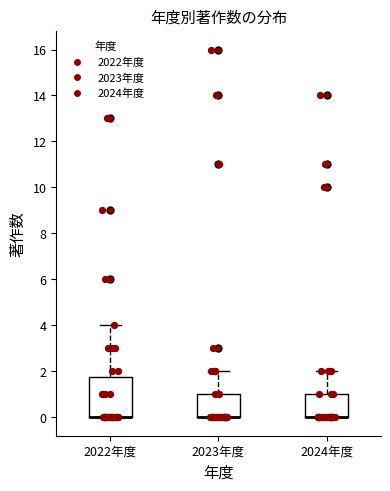

Where does the upper whisker of the box for 2022年度 end on the y-axis? The values are not printed on the chart, so give them approximately, as read against the axis.

4.0